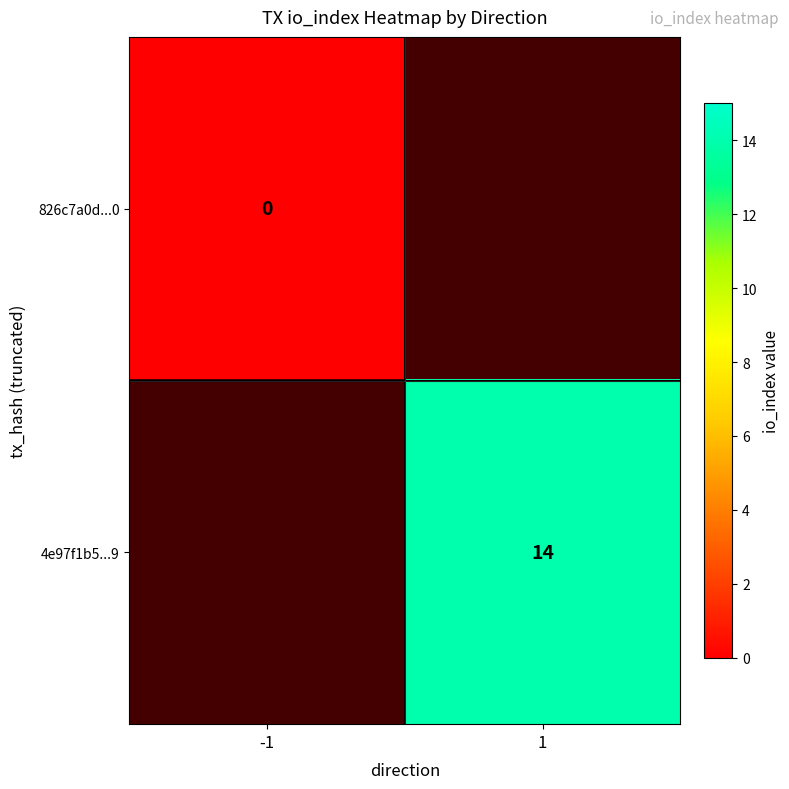

Count the number of categories in the chart.

2